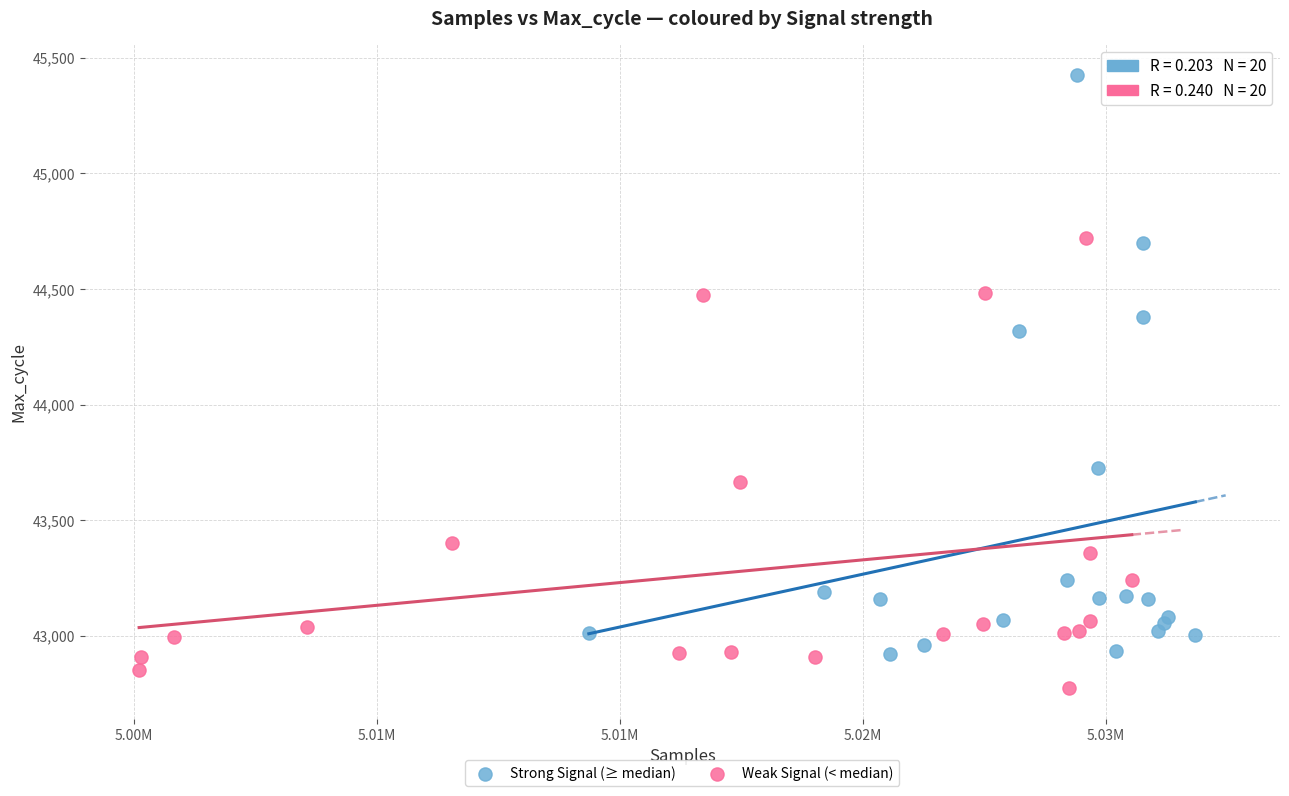

Which series reaches the maximum Y coordinate?

Strong Signal (≥ median)